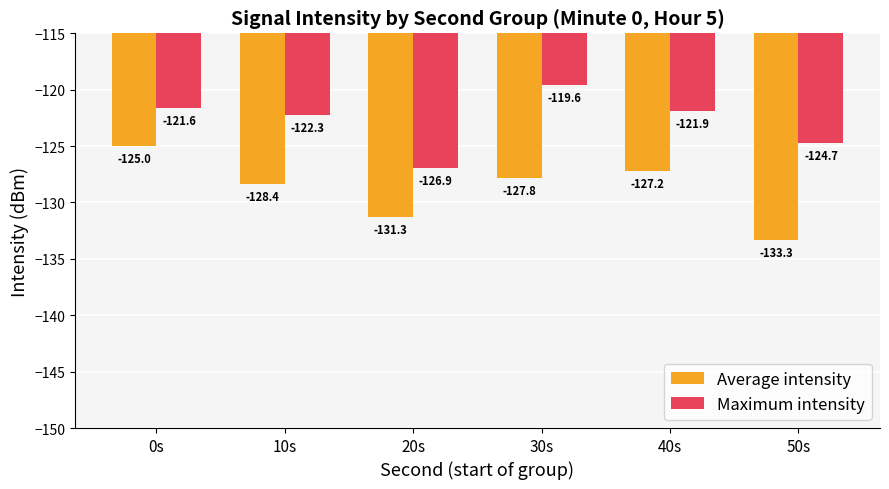

Between 0s and 50s, which series saw the biggest shift?

Average intensity